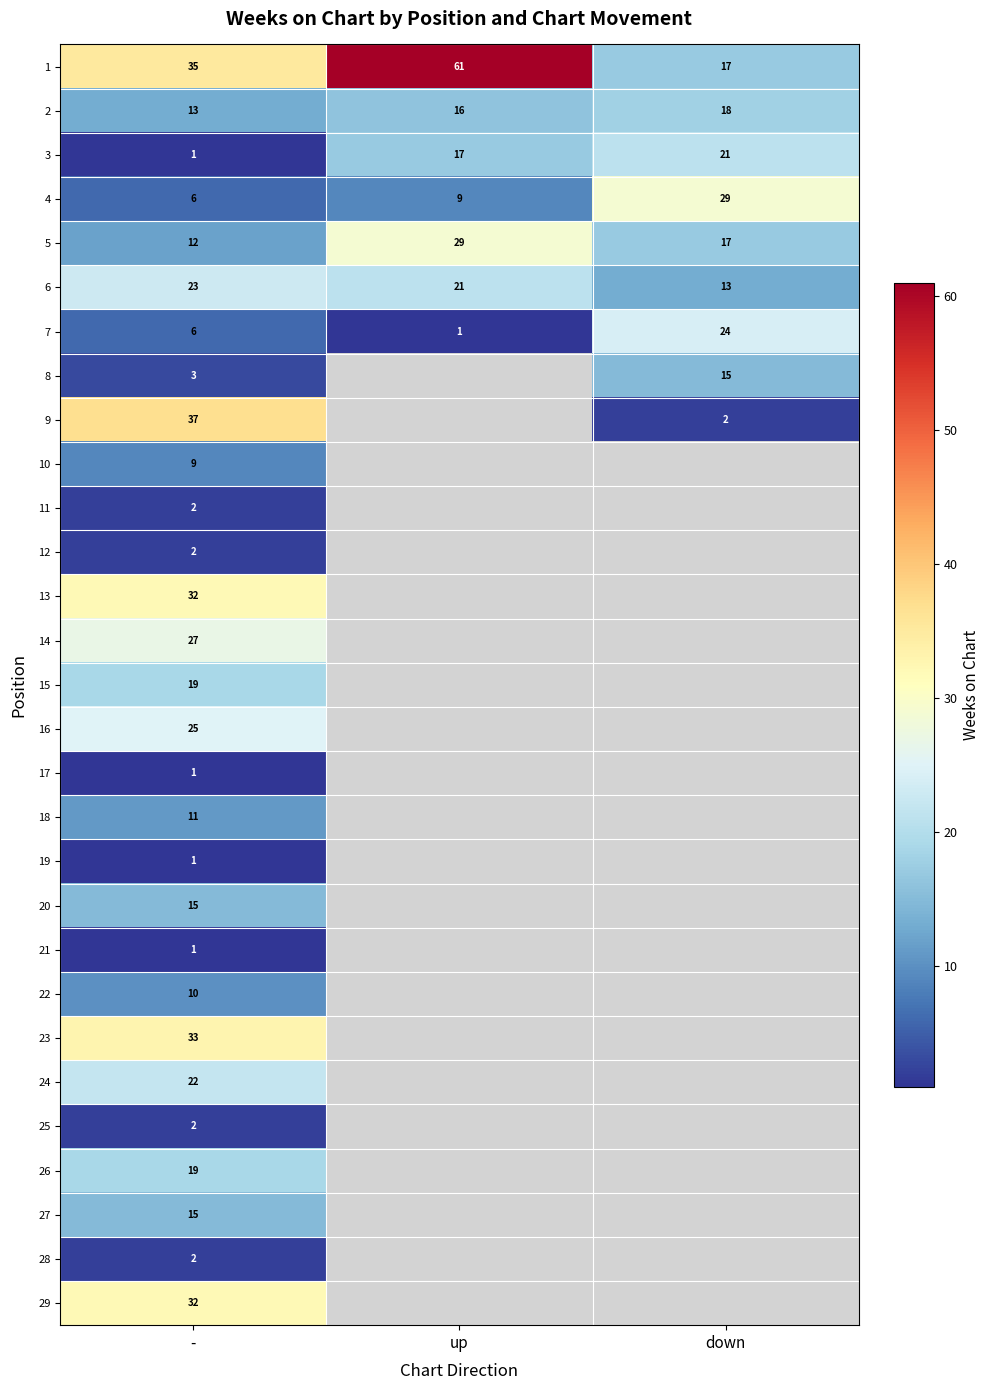

Rank the categories by 6 value from highest to lowest.

-, up, down